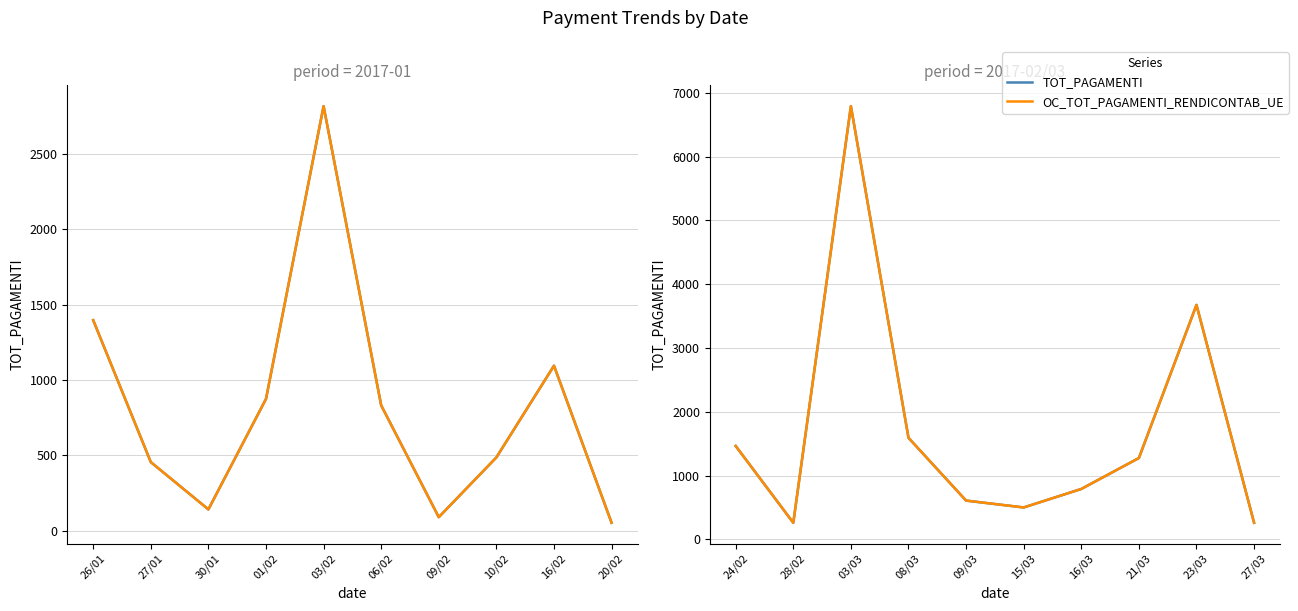

At which label does OC_TOT_PAGAMENTI_RENDICONTAB_UE first exceed 1275?

24/02